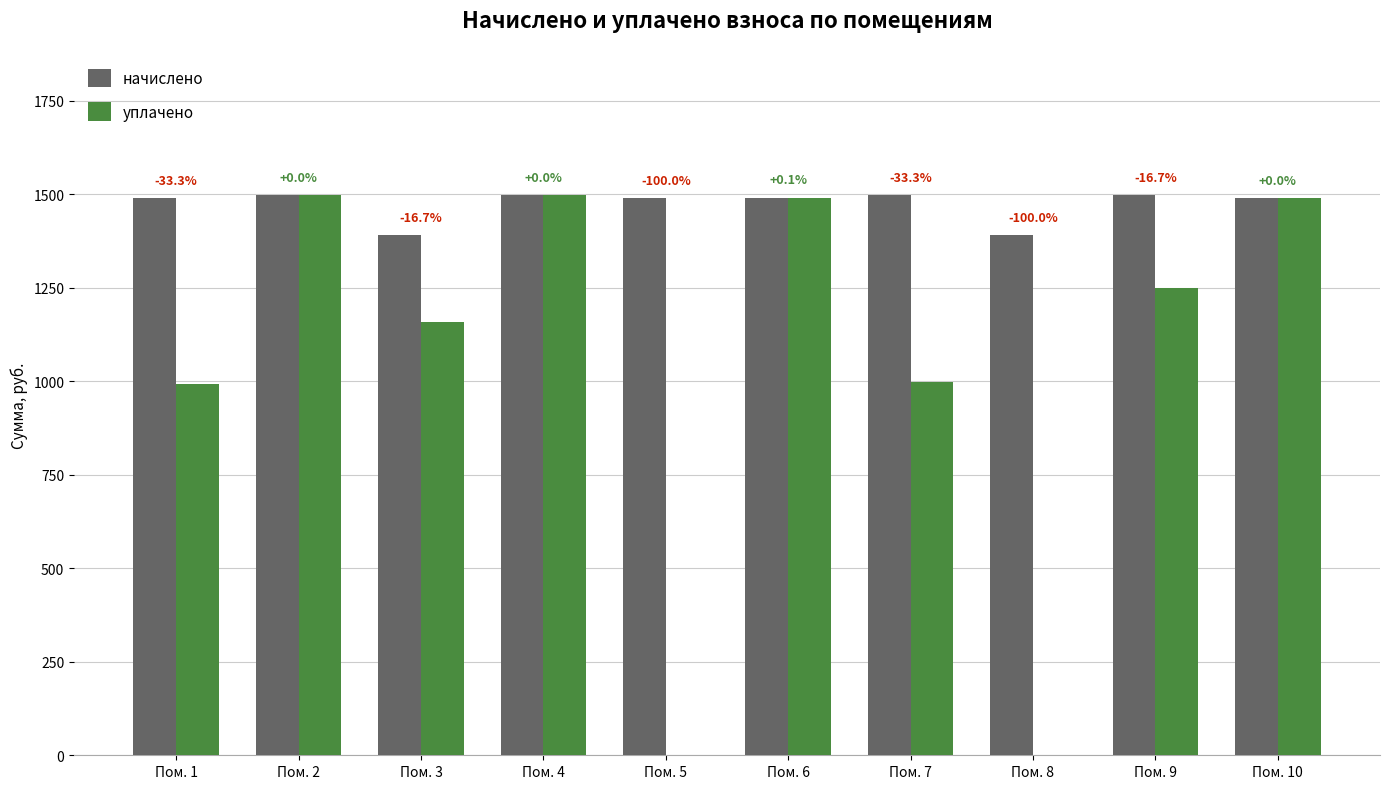

Reading right to left, list all the values displayed in this chart.

начислено: 1490.4	1498.7	1391.0	1498.7	1490.4	1490.4	1498.7	1391.0	1498.7	1490.4
уплачено: 1490.4	1249.1	0.0	999.1	1491.2	0.0	1498.7	1159.2	1498.7	993.6